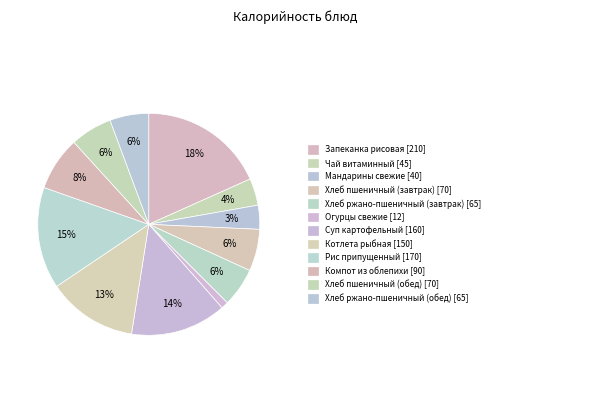

Count the number of slices in the pie.

12